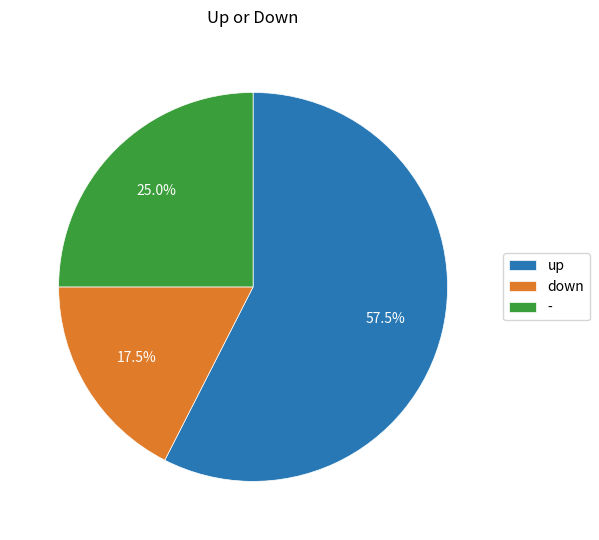

How much of the chart is everything except -?

75.0%